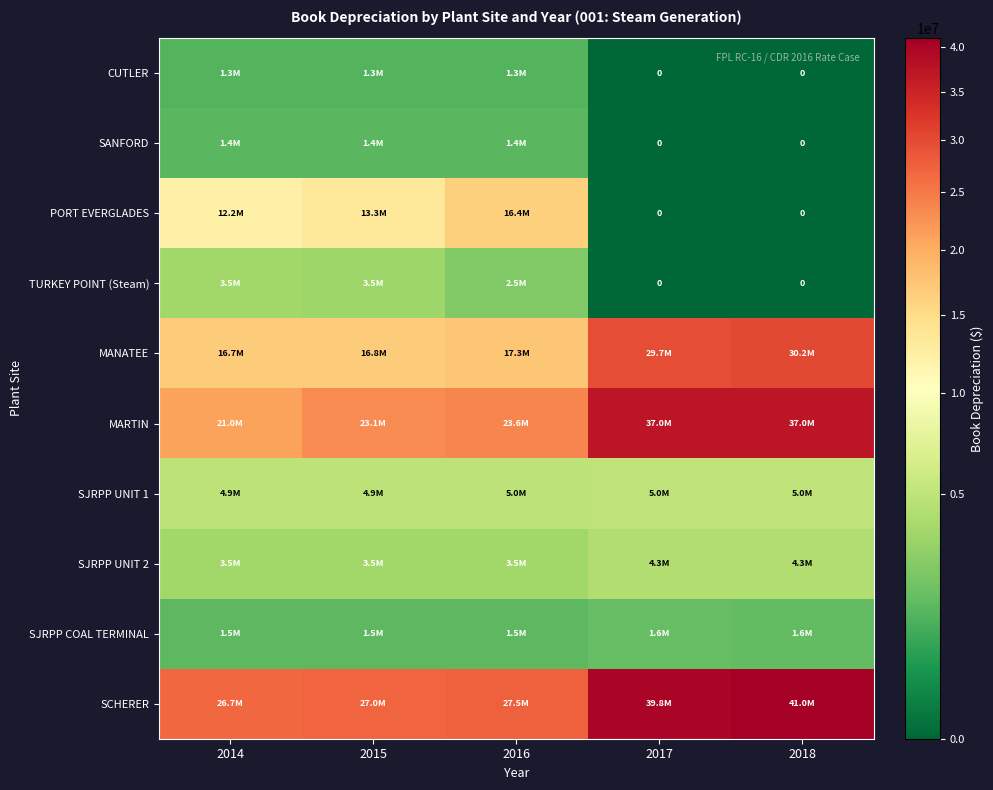

Is it true that PORT EVERGLADES equals 0 at 2017?

True